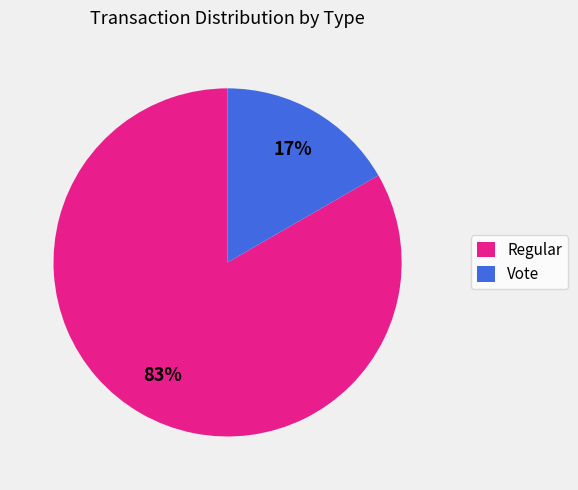

To the nearest percent, what percentage of the pie is Vote?

17%